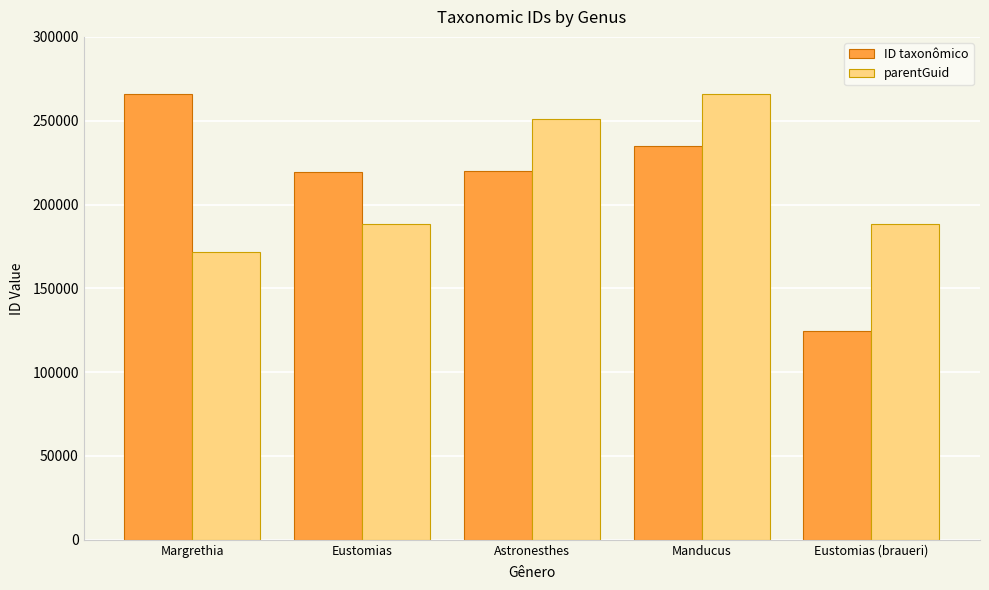

Count the number of data series in this chart.

2